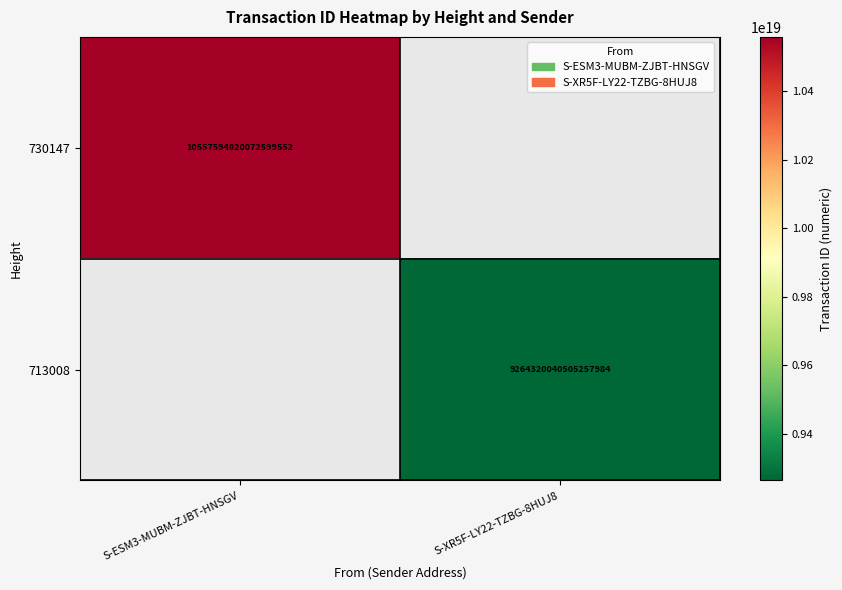

The value of 730147 at S-ESM3-MUBM-ZJBT-HNSGV is 10557594820072599552. True or false?

True